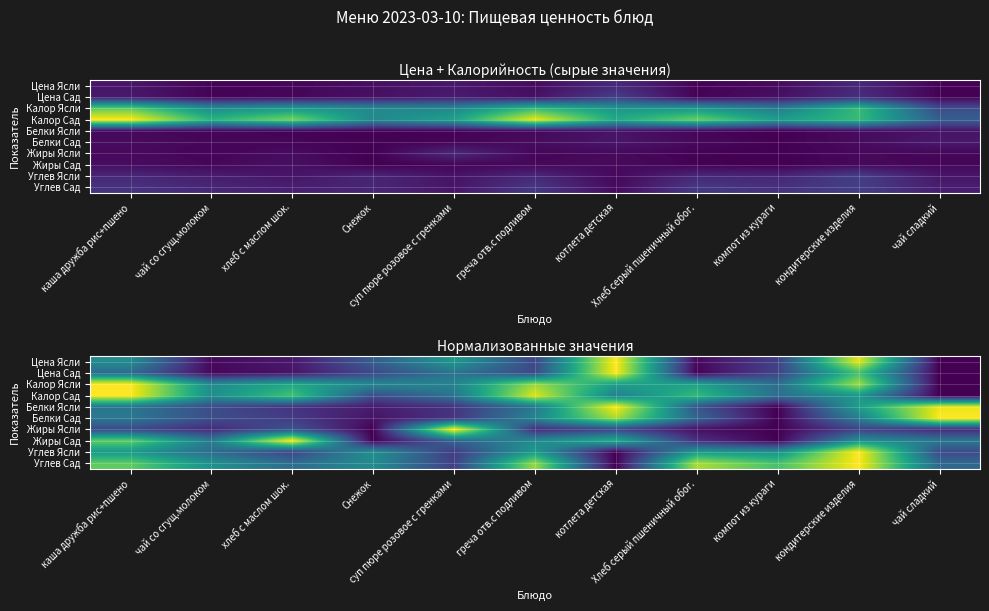

What is the spread (max minus min) of values at компот из кураги?

0.7